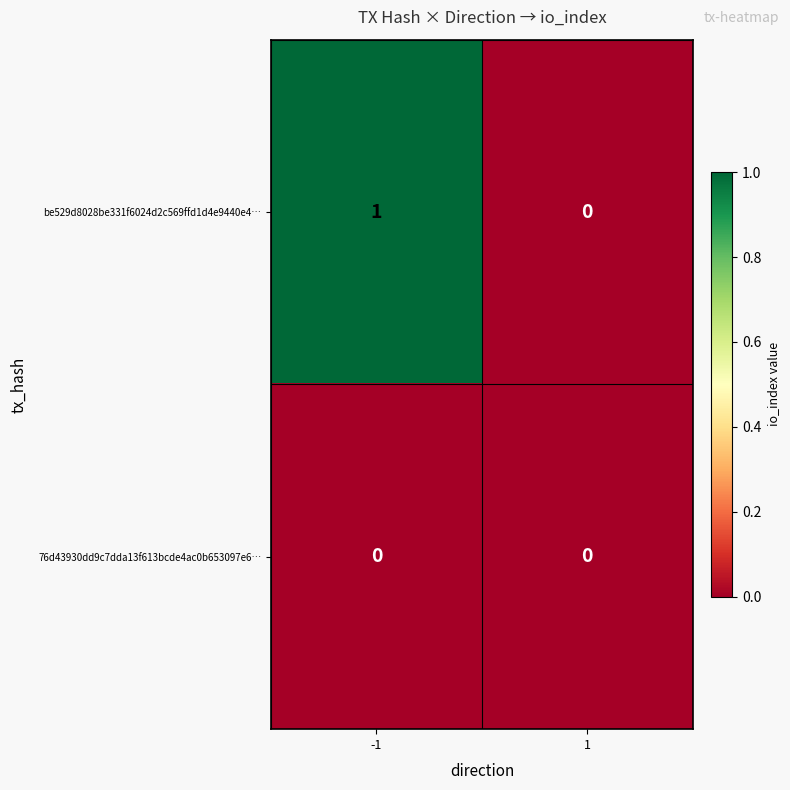

Which series has the widest spread of values?

be529d8028be331f6024d2c569ffd1d4e9440e4…